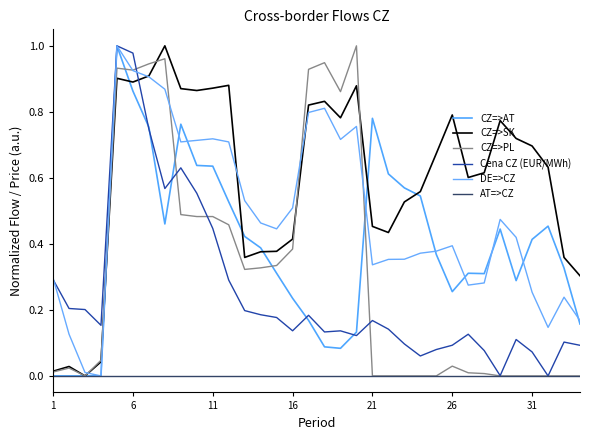

How many lines are shown in the chart?

6